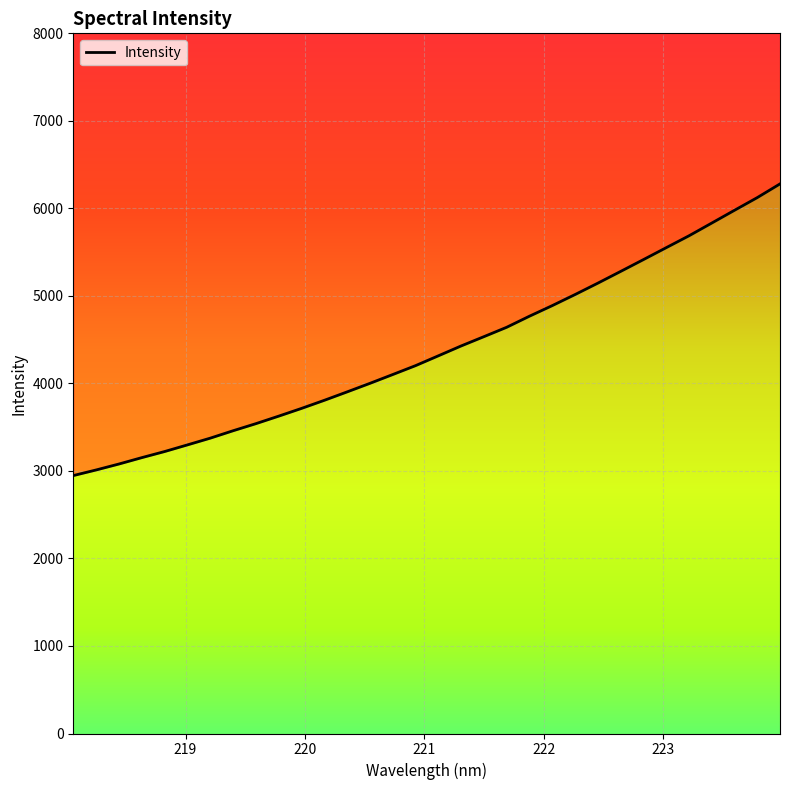

What is the change in value from 219.0156 to 221.8812?

+1470.5